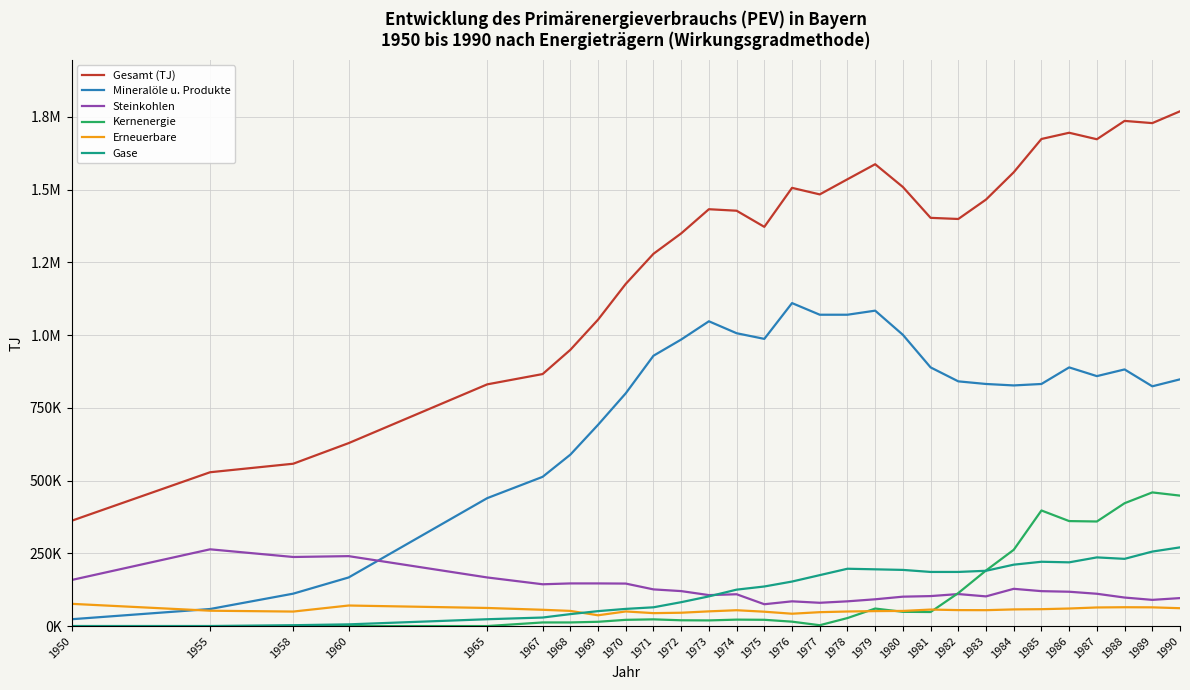

What are all the series names shown in the legend?

Gesamt (TJ), Mineralöle u. Produkte, Steinkohlen, Kernenergie, Erneuerbare, Gase